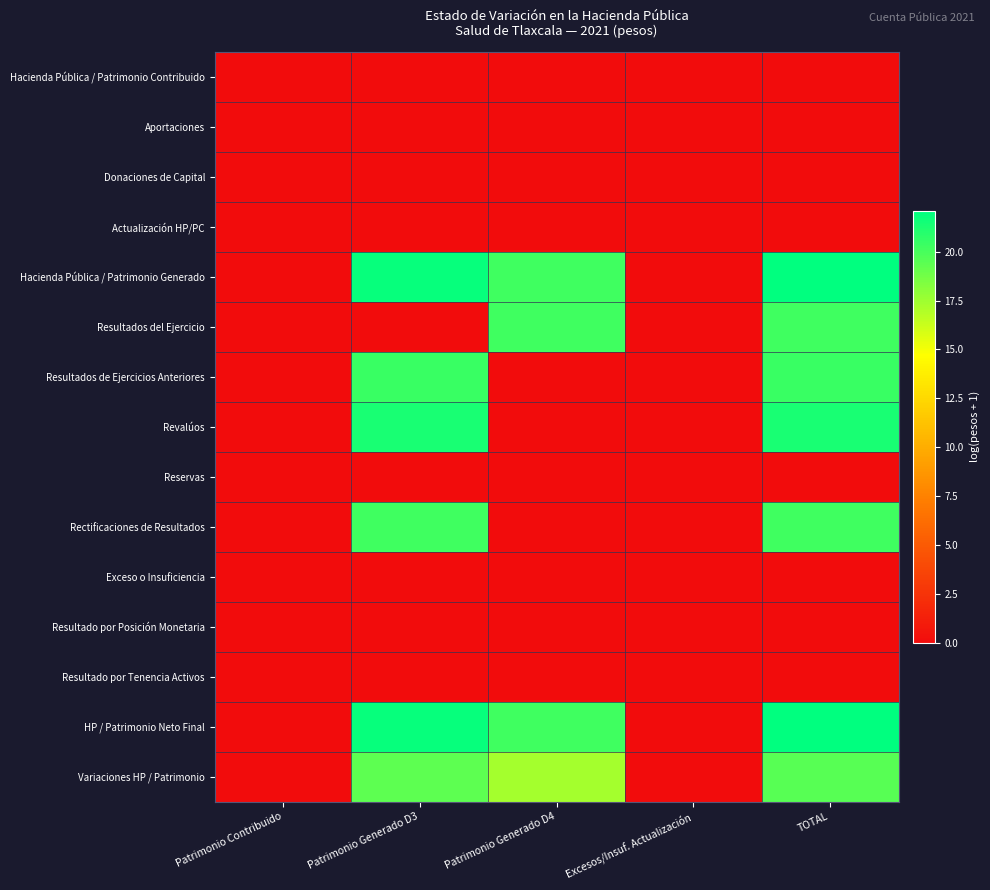

At TOTAL, list the series in order from largest to smallest.

Hacienda Pública / Patrimonio Generado, HP / Patrimonio Neto Final, Revalúos, Resultados de Ejercicios Anteriores, Rectificaciones de Resultados, Resultados del Ejercicio, Variaciones HP / Patrimonio, Hacienda Pública / Patrimonio Contribuido, Aportaciones, Donaciones de Capital, Actualización HP/PC, Reservas, Exceso o Insuficiencia, Resultado por Posición Monetaria, Resultado por Tenencia Activos